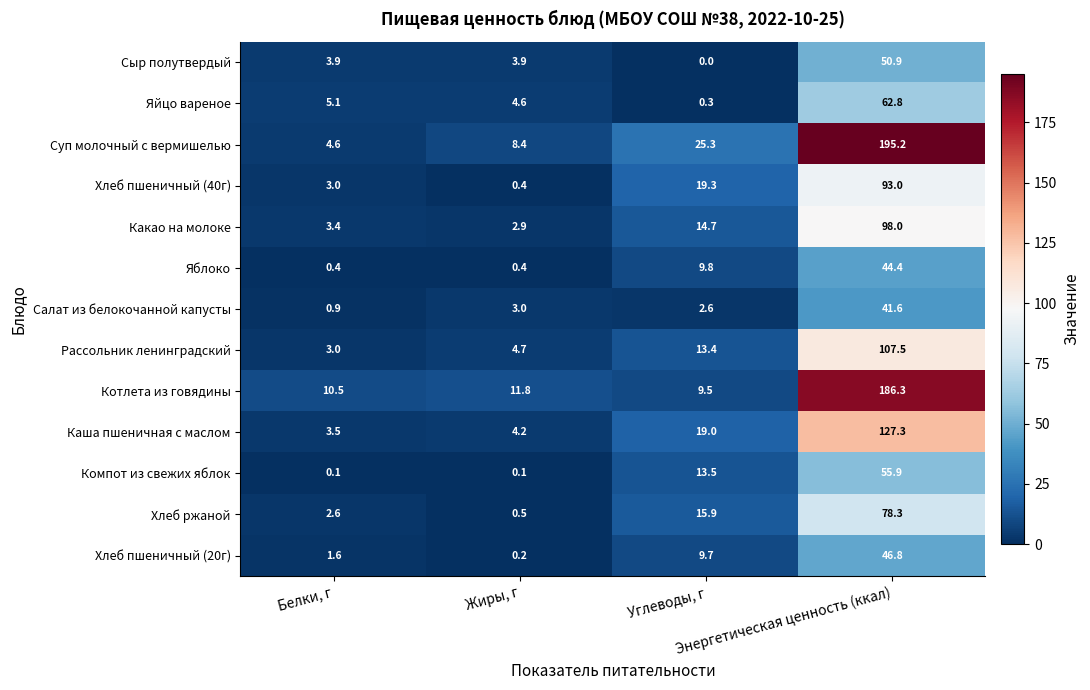

What is the greatest value displayed?

195.2